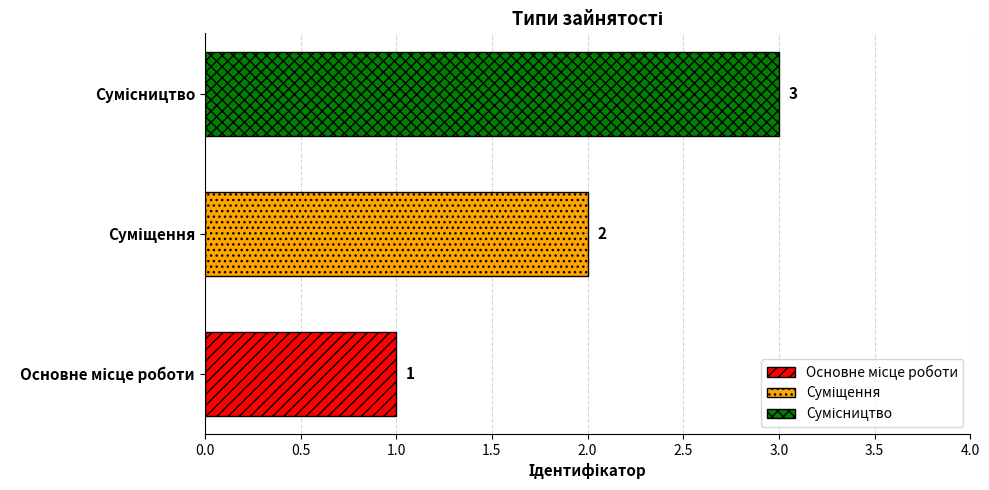

How many values are between 1 and 3?

3